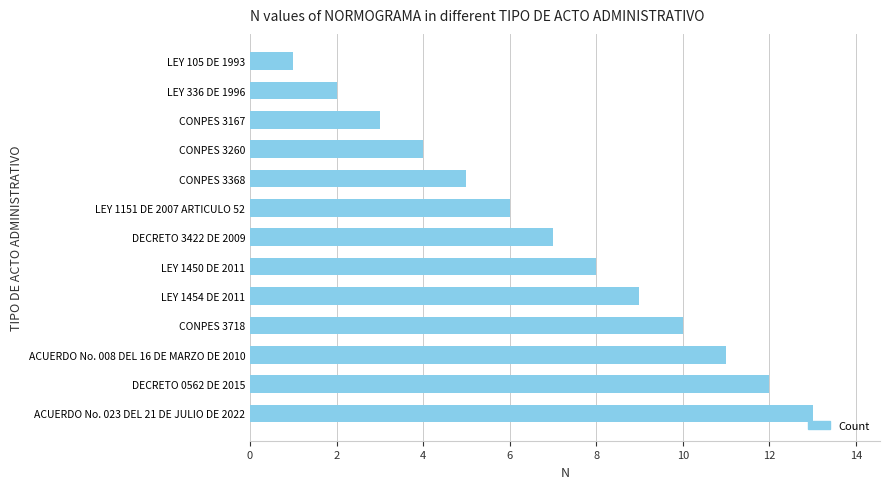

Are the bars grouped side by side (vs. stacked)?

No